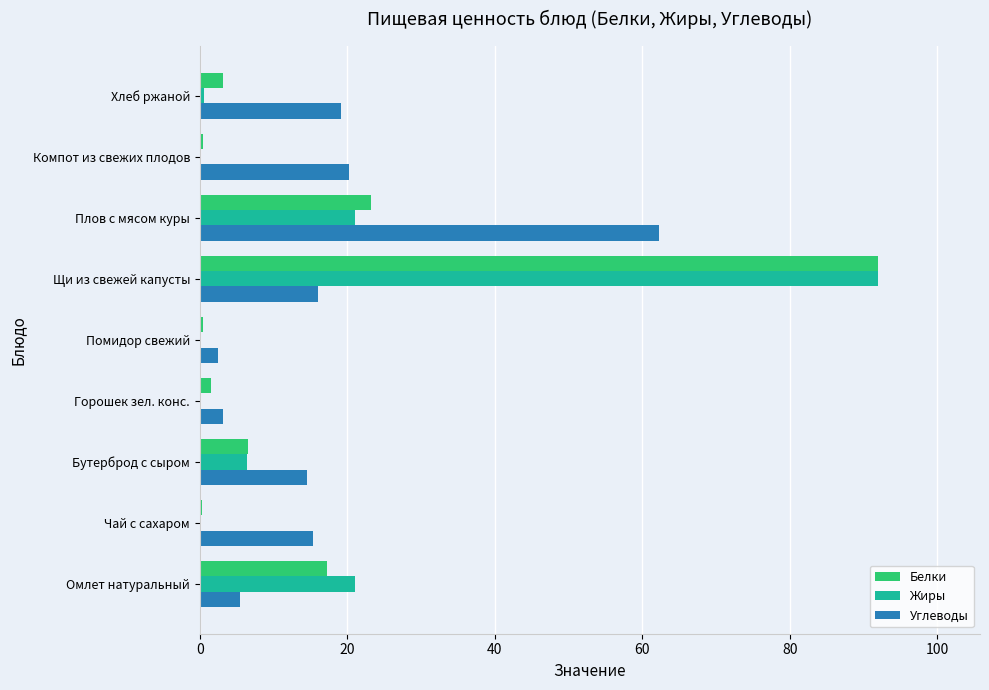

Is the value of Белки at Компот из свежих плодов greater than the value of Углеводы at Щи из свежей капусты?

No